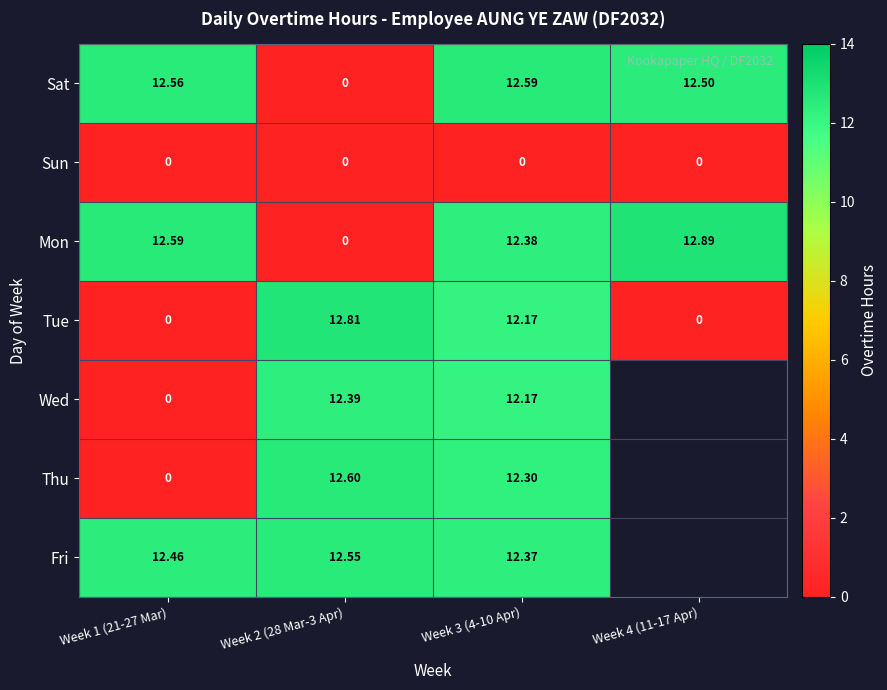

Between Week 2 (28 Mar-3 Apr) and Week 3 (4-10 Apr), which is larger?

Week 3 (4-10 Apr)